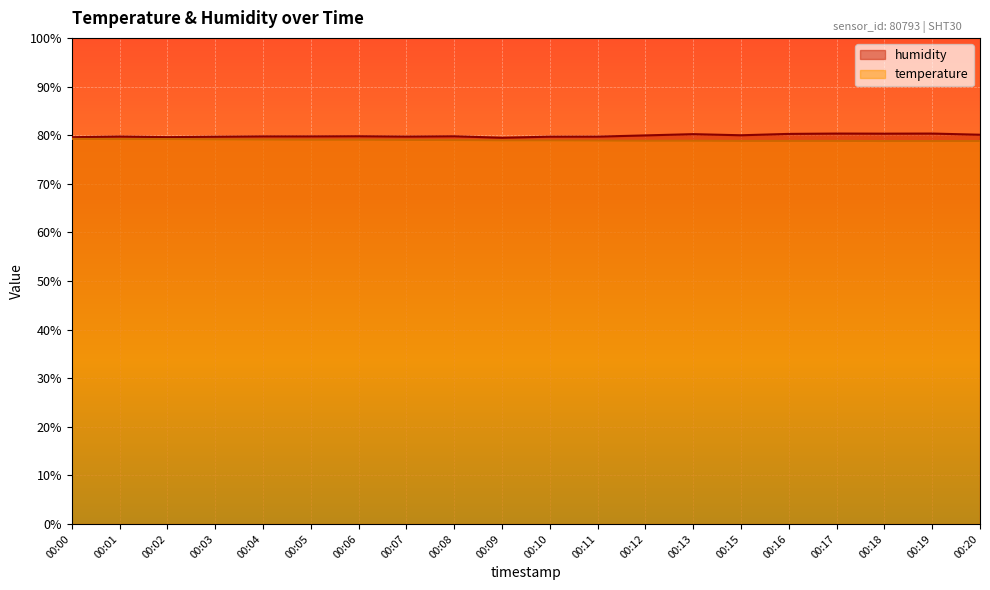

What is the smallest value displayed?

78.8